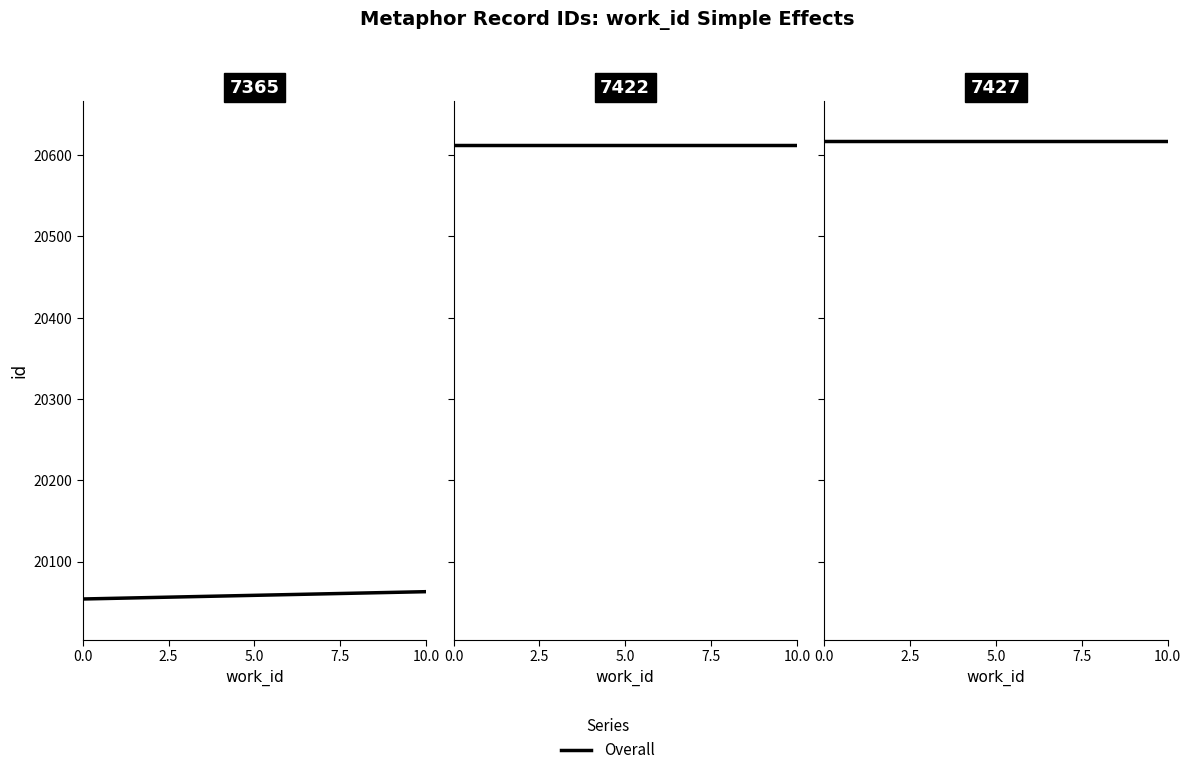

What is the difference between the maximum and minimum values?

563